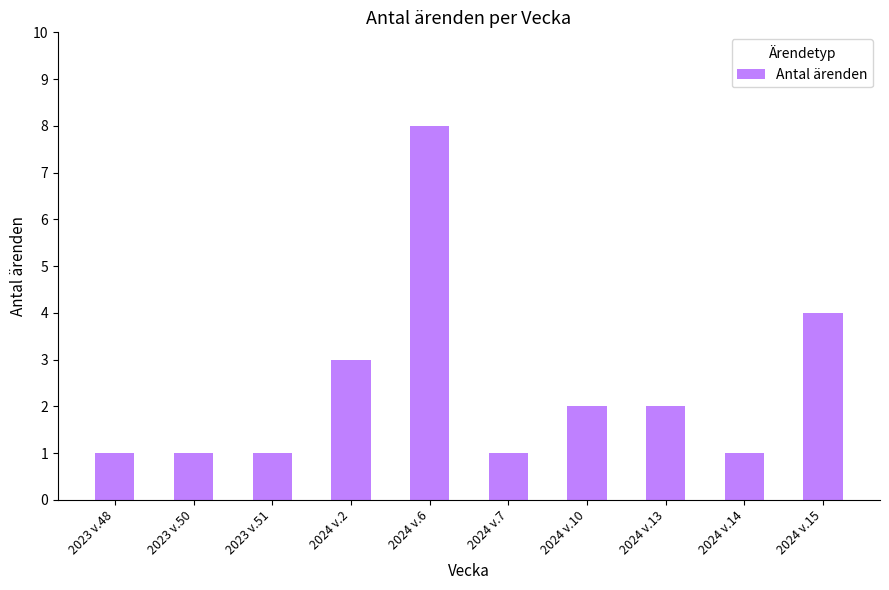

What is the label of the 3rd bar from the right?

2024 v.13